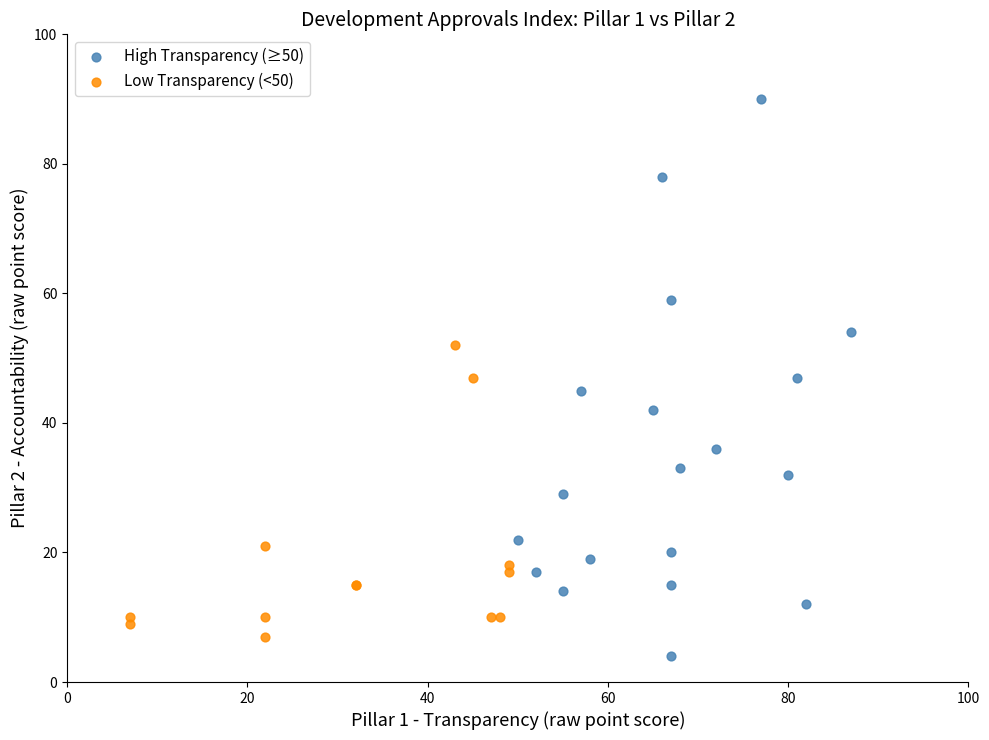

Which series contains the highest Y value?

High Transparency (≥50)